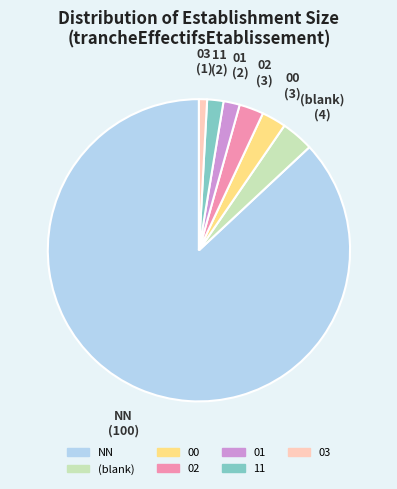

Does any single category account for the majority?

Yes